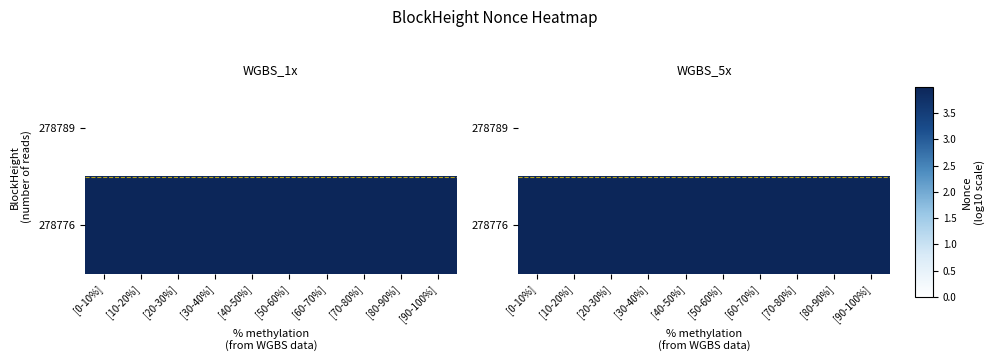

At how many categories does at least one series exceed 0?

10